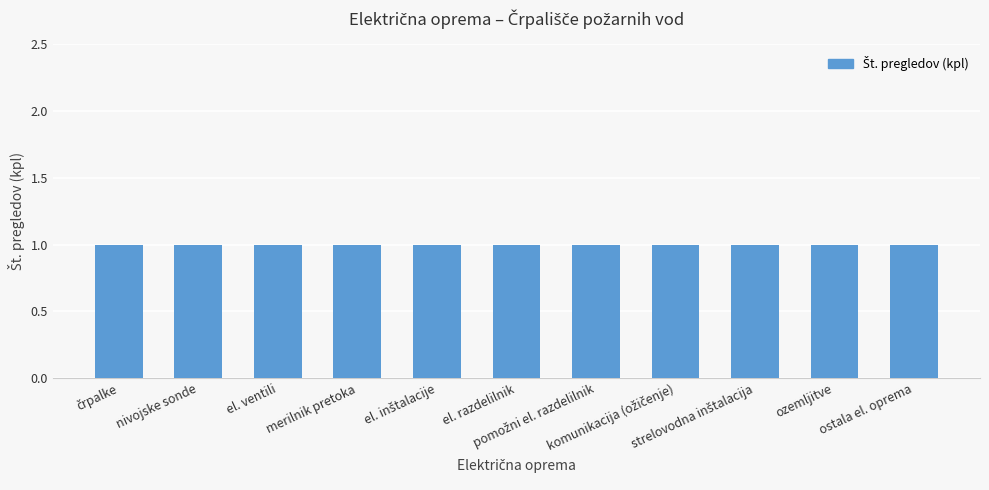

Which category has the lowest value in the Št. pregledov (kpl) series?

črpalke